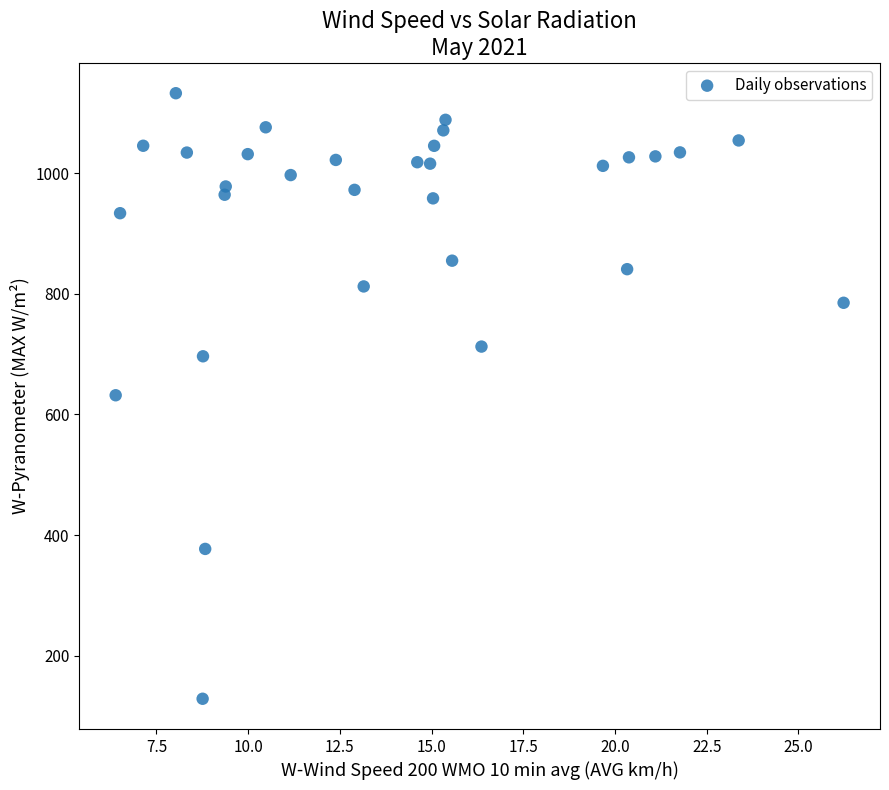

What is the range of Y values (max minus min)?

1003.8